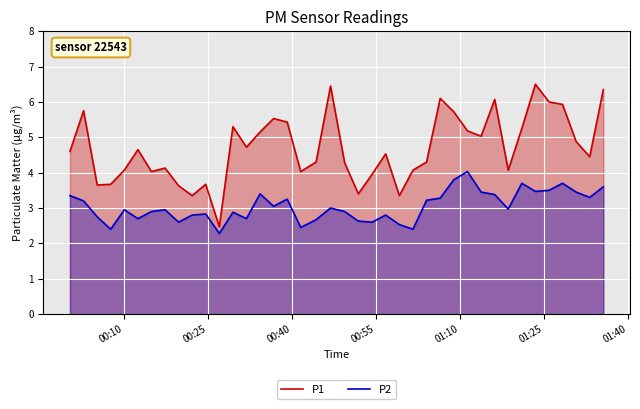

Reading left to right, extract all data points from this chart.

P1: 4.6	5.8	3.6	3.7	4.1	4.7	4.0	4.1	3.6	3.4	3.7	2.5	5.3	4.7	5.2	5.5	5.4	4.0	4.3	6.5	4.3	3.4	4.0	4.5	3.4	4.1	4.3	6.1	5.7	5.2	5.0	6.1	4.1	5.2	6.5	6.0	5.9	4.9	4.5	6.3
P2: 3.4	3.2	2.8	2.4	3.0	2.7	2.9	3.0	2.6	2.8	2.8	2.3	2.9	2.7	3.4	3.0	3.2	2.5	2.7	3.0	2.9	2.6	2.6	2.8	2.5	2.4	3.2	3.3	3.8	4.0	3.5	3.4	3.0	3.7	3.5	3.5	3.7	3.5	3.3	3.6